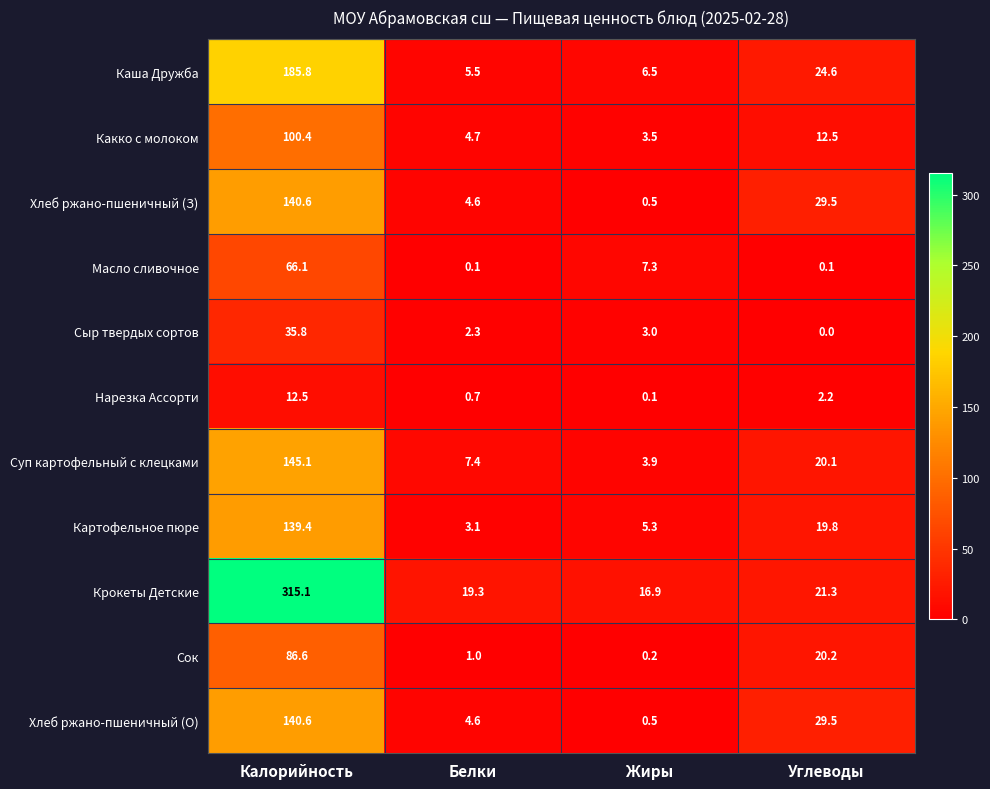

What is the difference between the second highest and minimum values in the Крокеты Детские series?

4.4